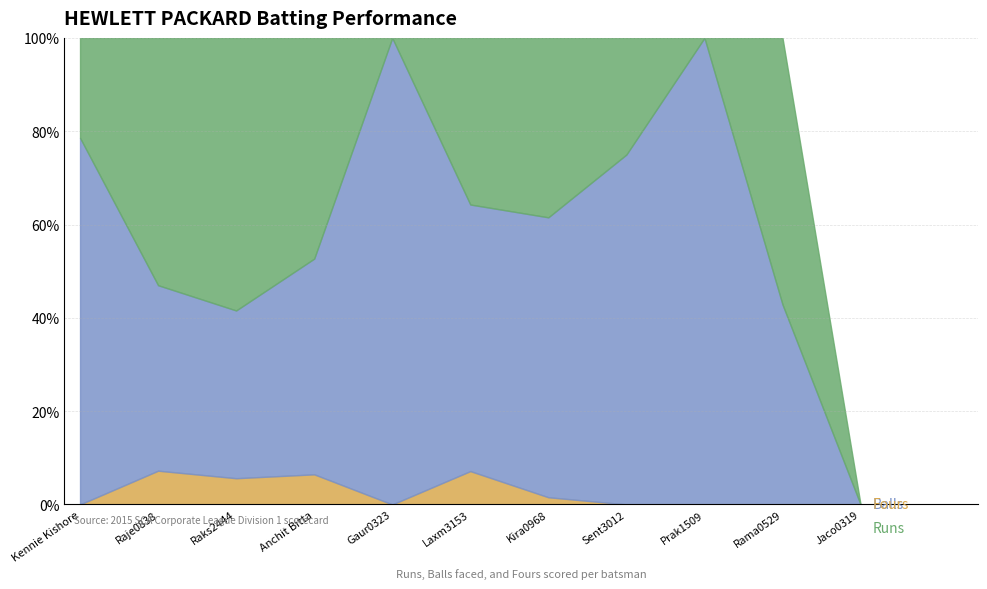

True or false: Fours and Balls intersect in this chart.

False